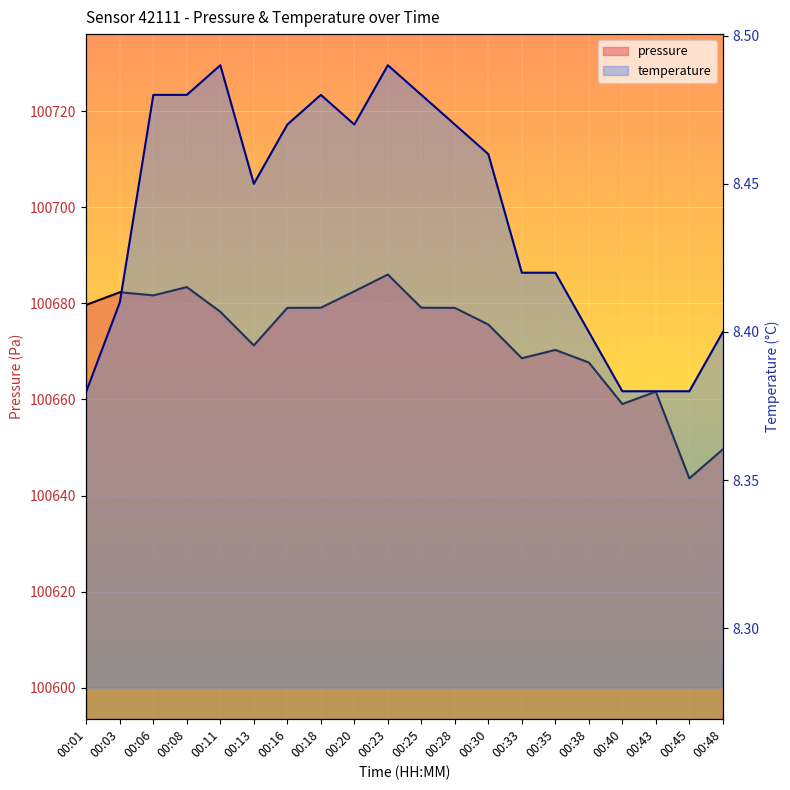

What is the value of the temperature point at the 7th from the left?

8.5